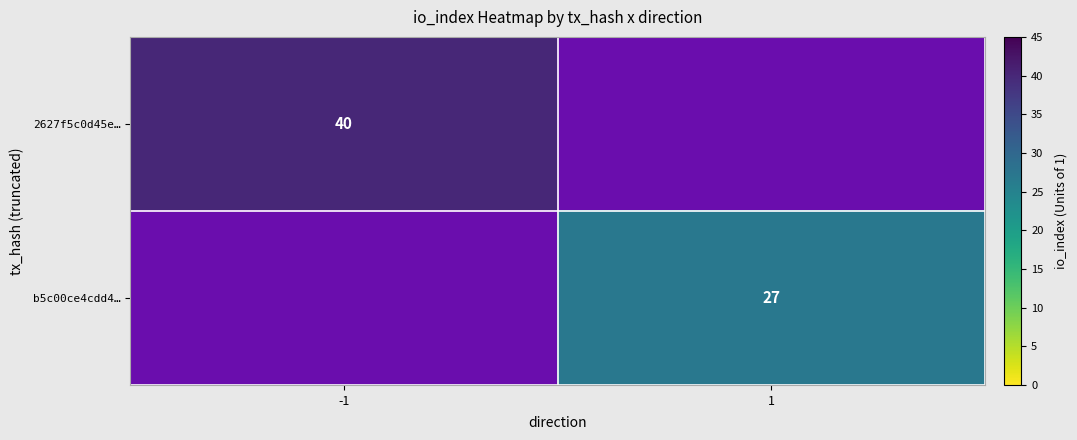

The 2627f5c0d45e… series shows 19.6 at -1. True or false?

False